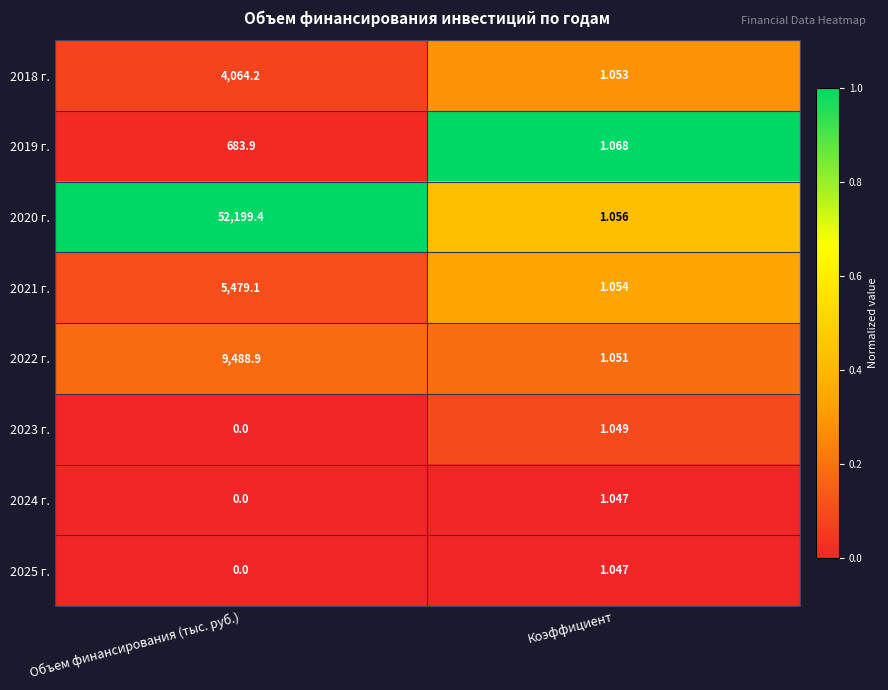

Rank the categories by 2025 г. value from highest to lowest.

Коэффициент, Объем финансирования (тыс. руб.)